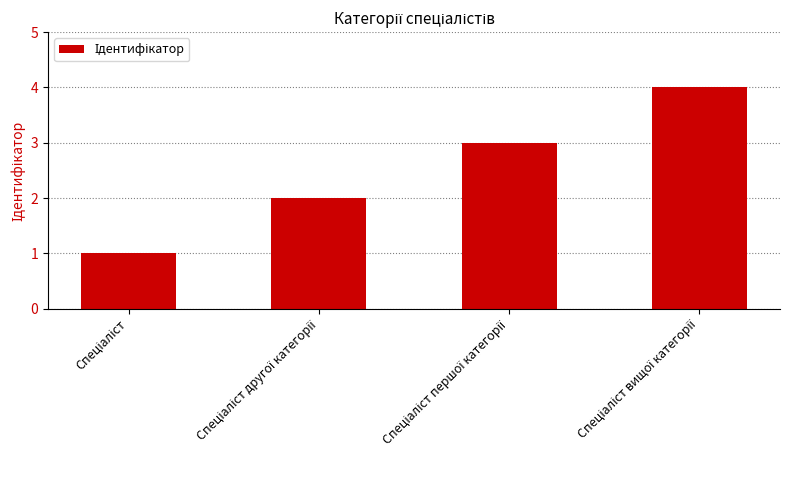

What is the sum of all values?

10